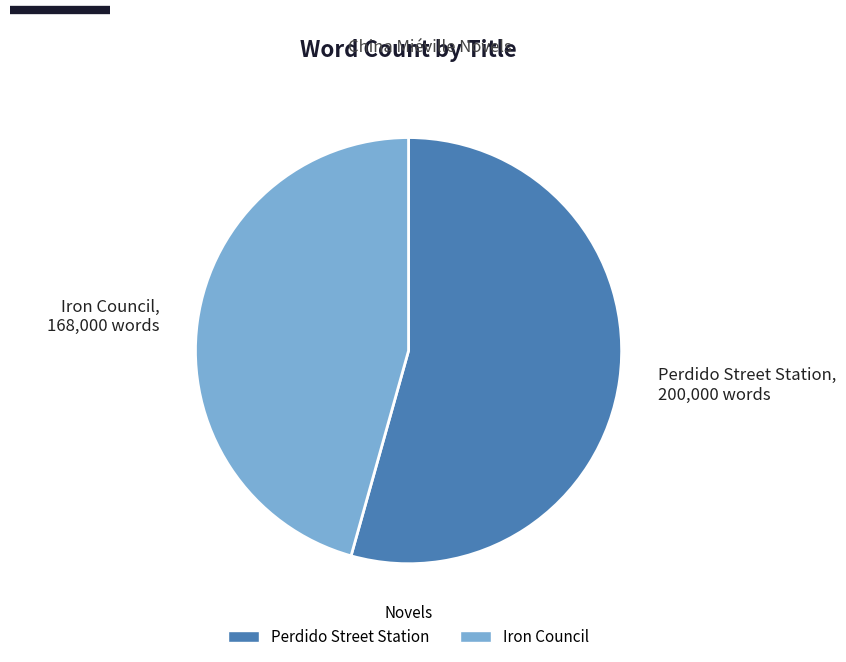

Is the sum of Perdido Street Station and Iron Council greater than half?

Yes